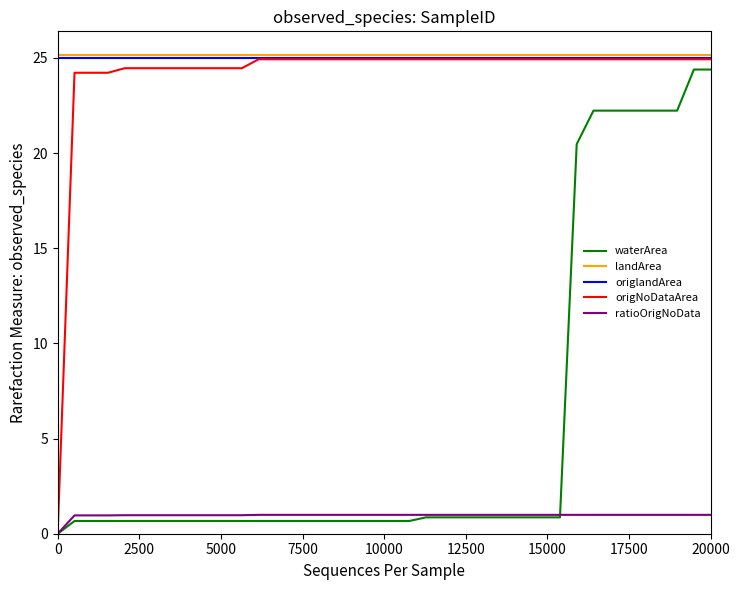

What is the maximum value shown in the chart?

25.1